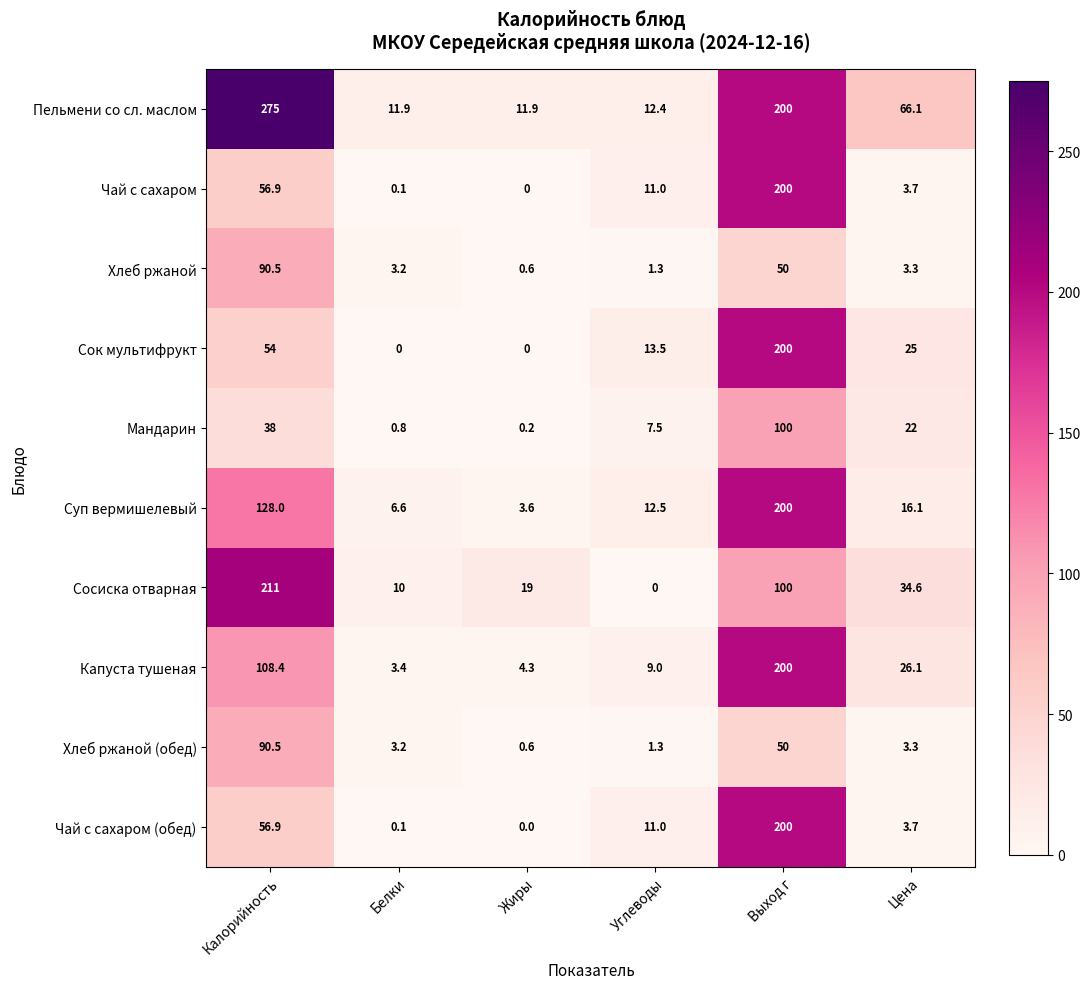

Which category has the highest value in the Суп вермишелевый series?

Выход г